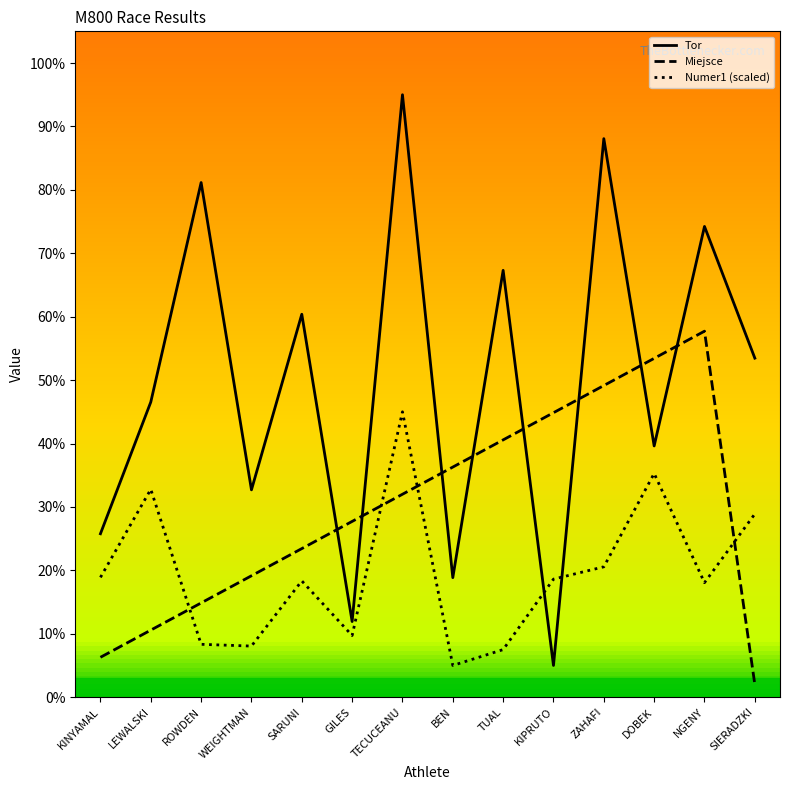

What is the label of the 5th point from the left?

SARUNI